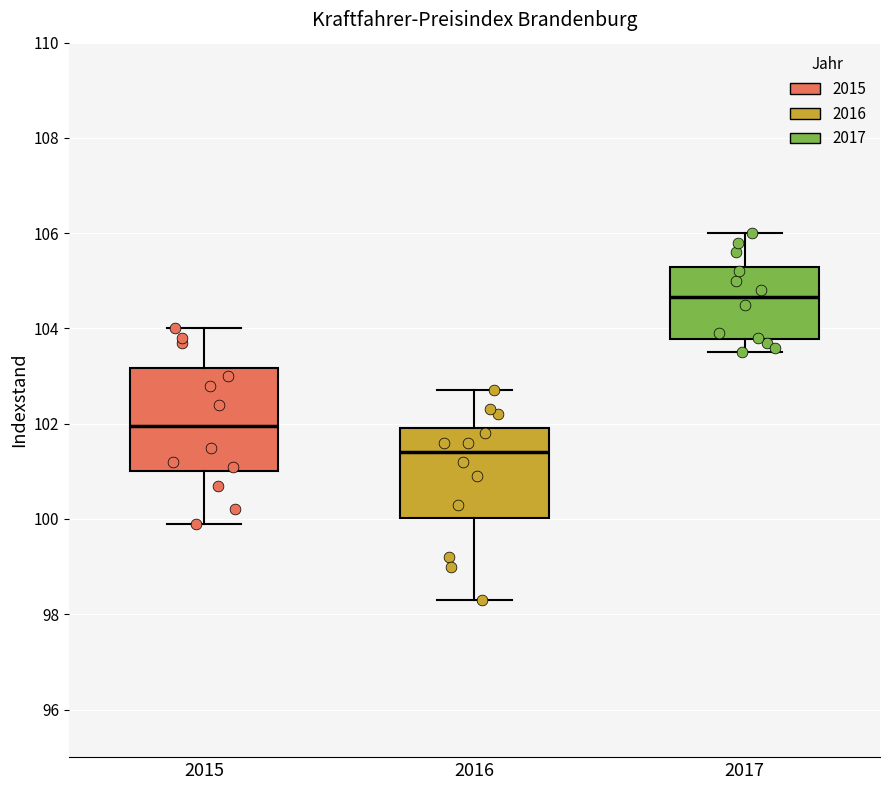

Reading left to right, read every box against the y-axis: the position of its median line, the range the box covers, and the ends of its whiskers. The values are not printed on the chart, so give them approximately, as read against the axis.

2015: median 102.0, box 101.0 to 103.2, whiskers 100.0 to 104.0
2016: median 101.4, box 100.0 to 102.0, whiskers 98.4 to 102.8
2017: median 104.6, box 103.8 to 105.4, whiskers 103.6 to 106.0